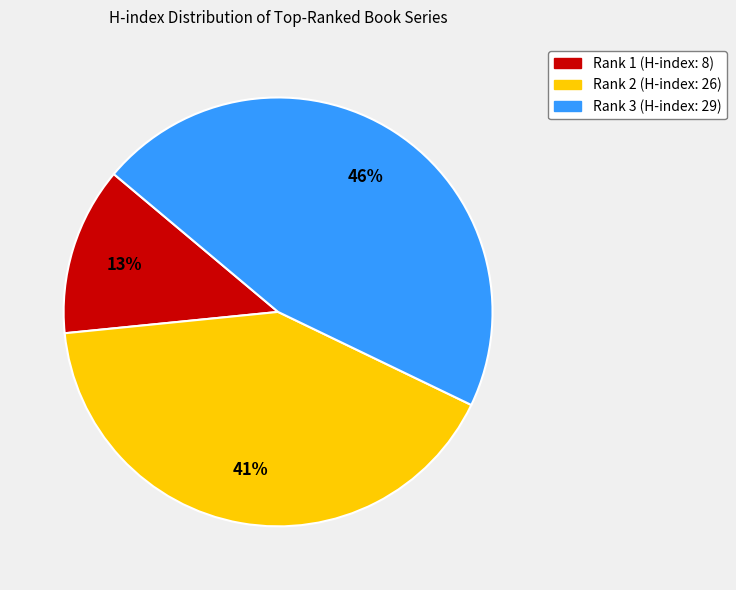

Is it true that Rank 1 (H-index: 8) is 6% of the pie?

False